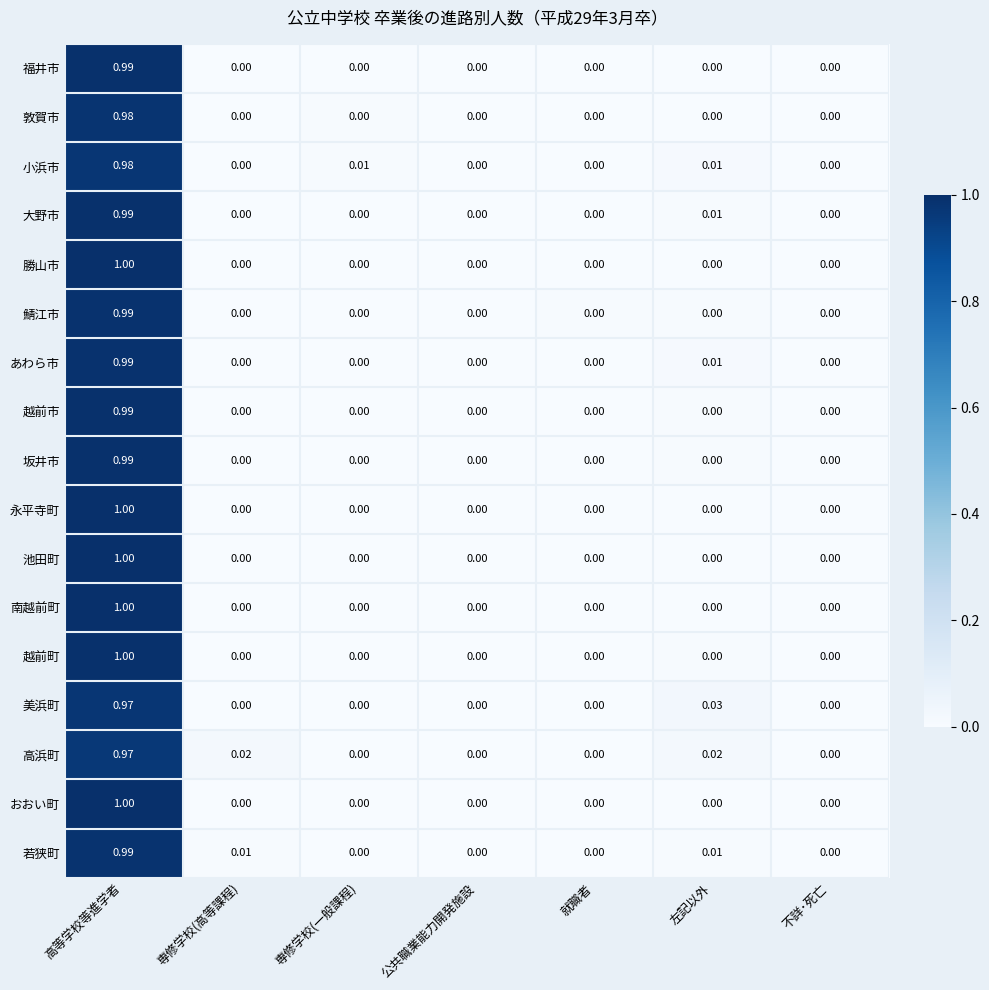

Which label corresponds to the largest value in the chart?

高等学校等進学者